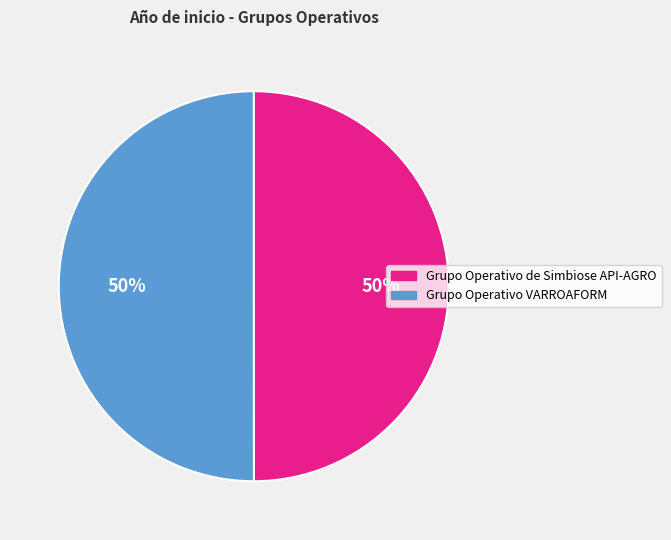

The Grupo Operativo de Simbiose API-AGRO slice represents 50% of the pie. True or false?

True